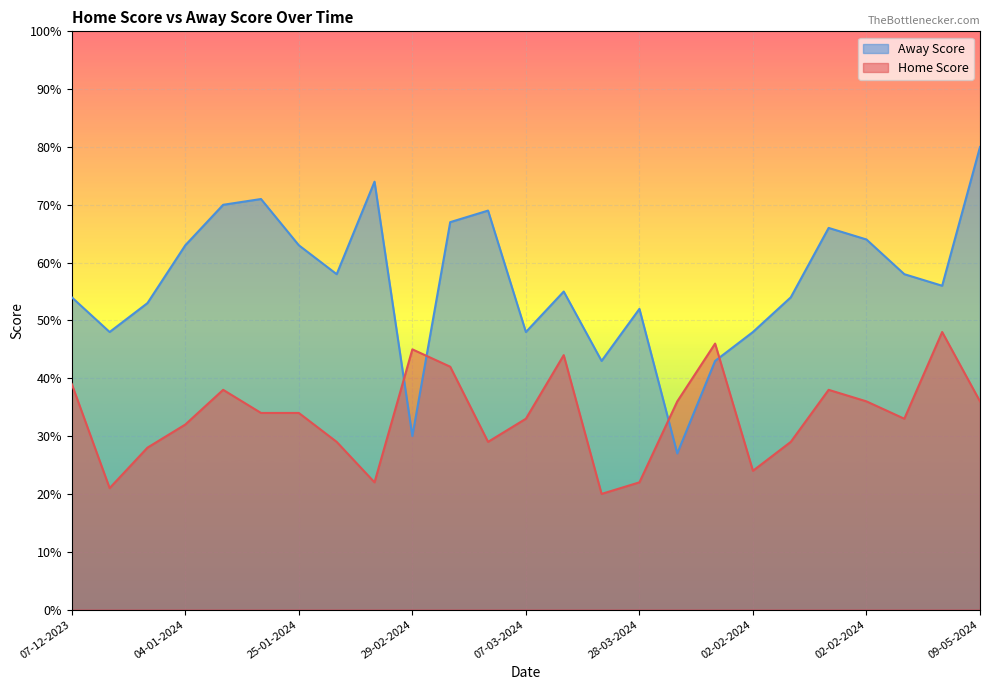

What are all the series names shown in the legend?

Away Score, Home Score